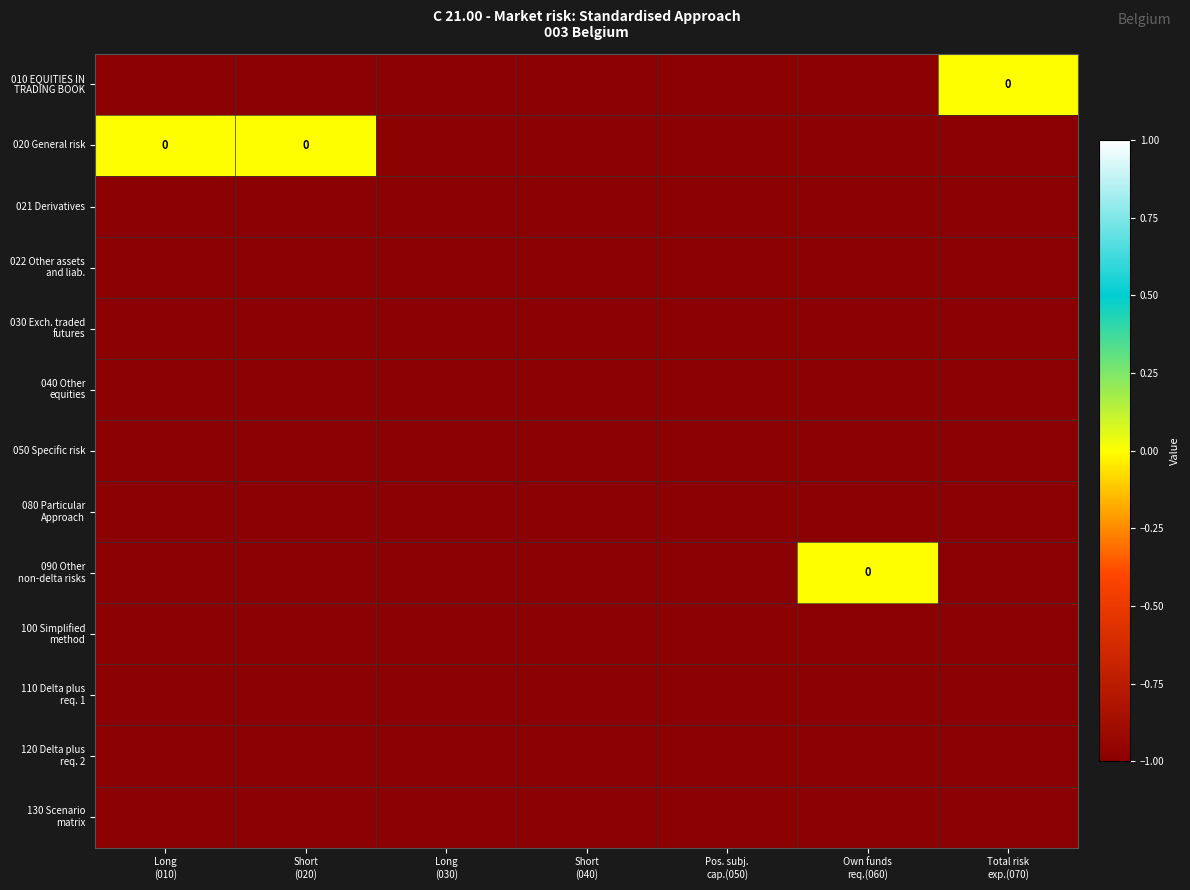

True or false: 080 Particular Approach has a value of -2 at Total risk exp.(070).

False